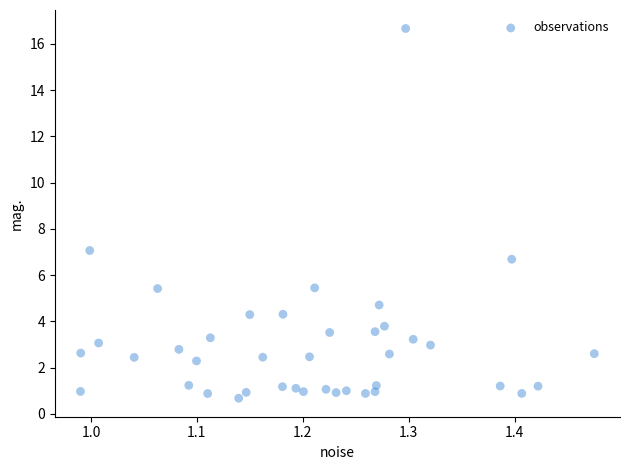

What is the range of Y values (max minus min)?

16.0